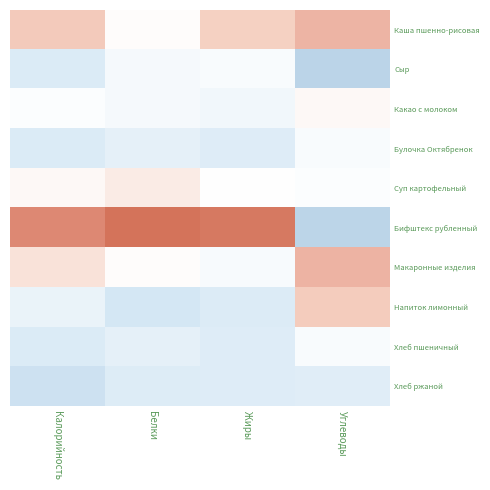

What is the difference between the highest and lowest values at Углеводы?

2.9